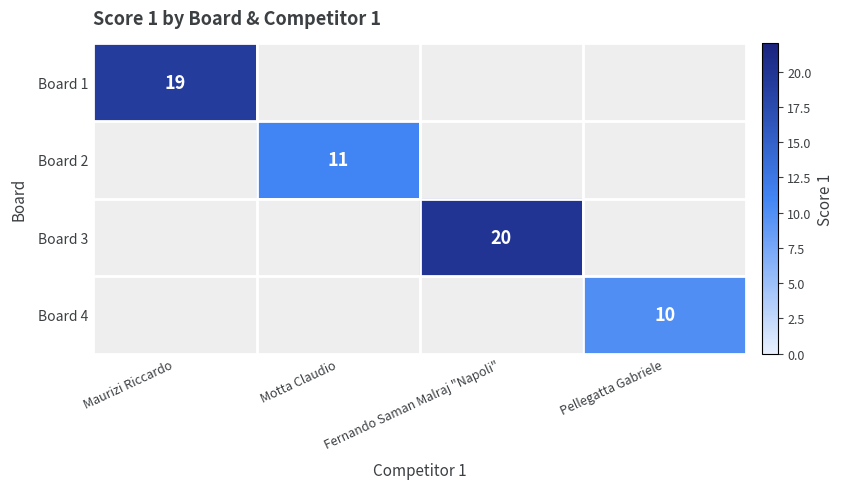

How many categories are shown in the chart?

4